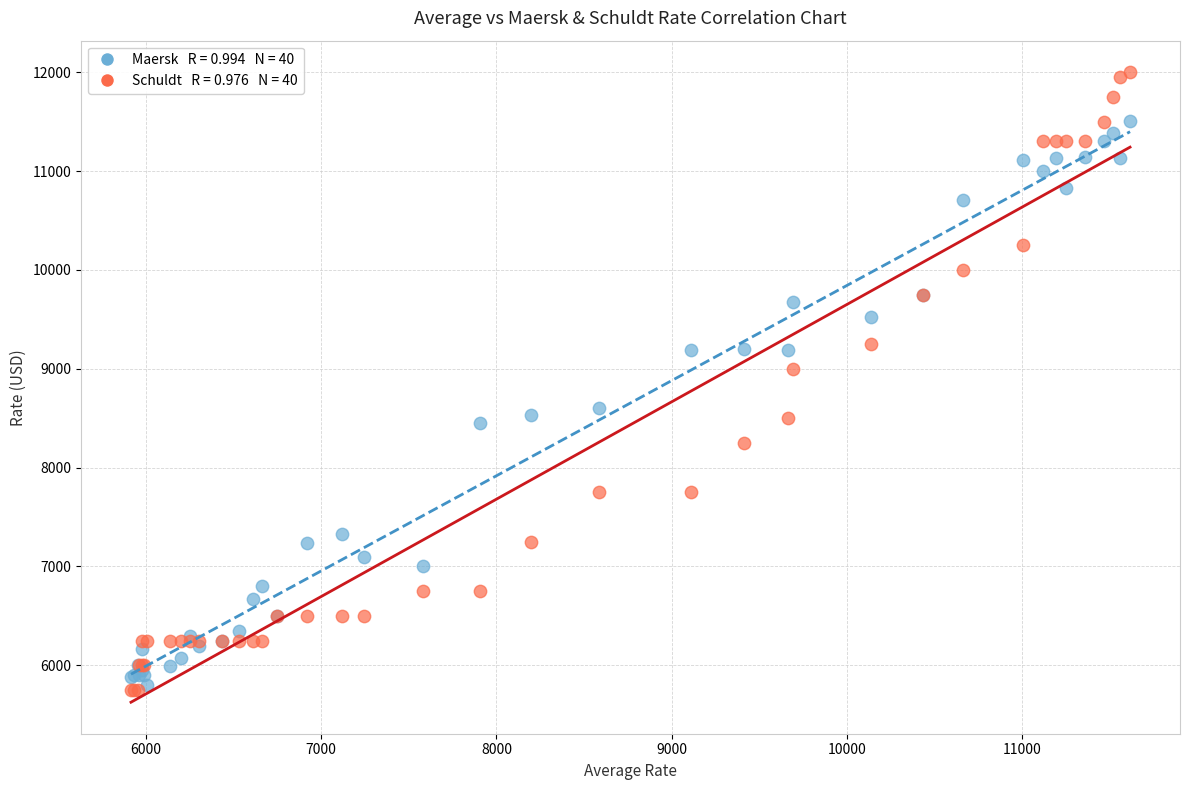

Across all series, what Y value is closest to 8875?

9000